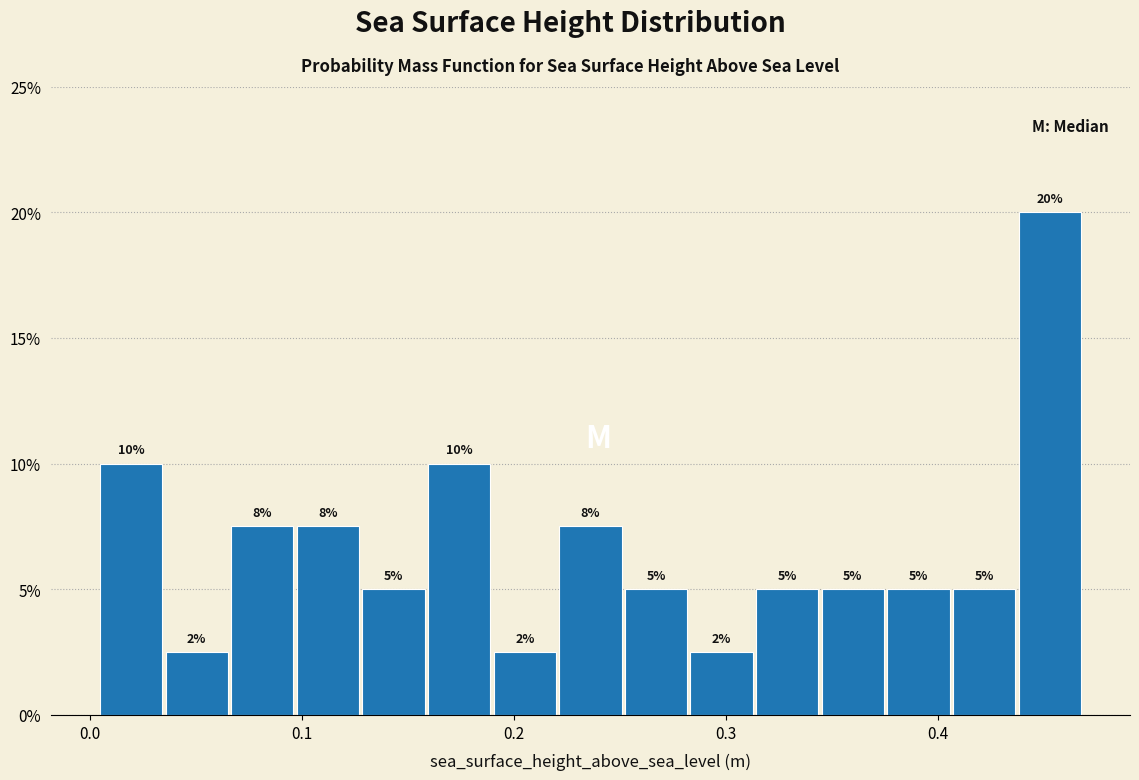

Read against the x-axis, roughly where is the centre of the tallest bar?

0.45